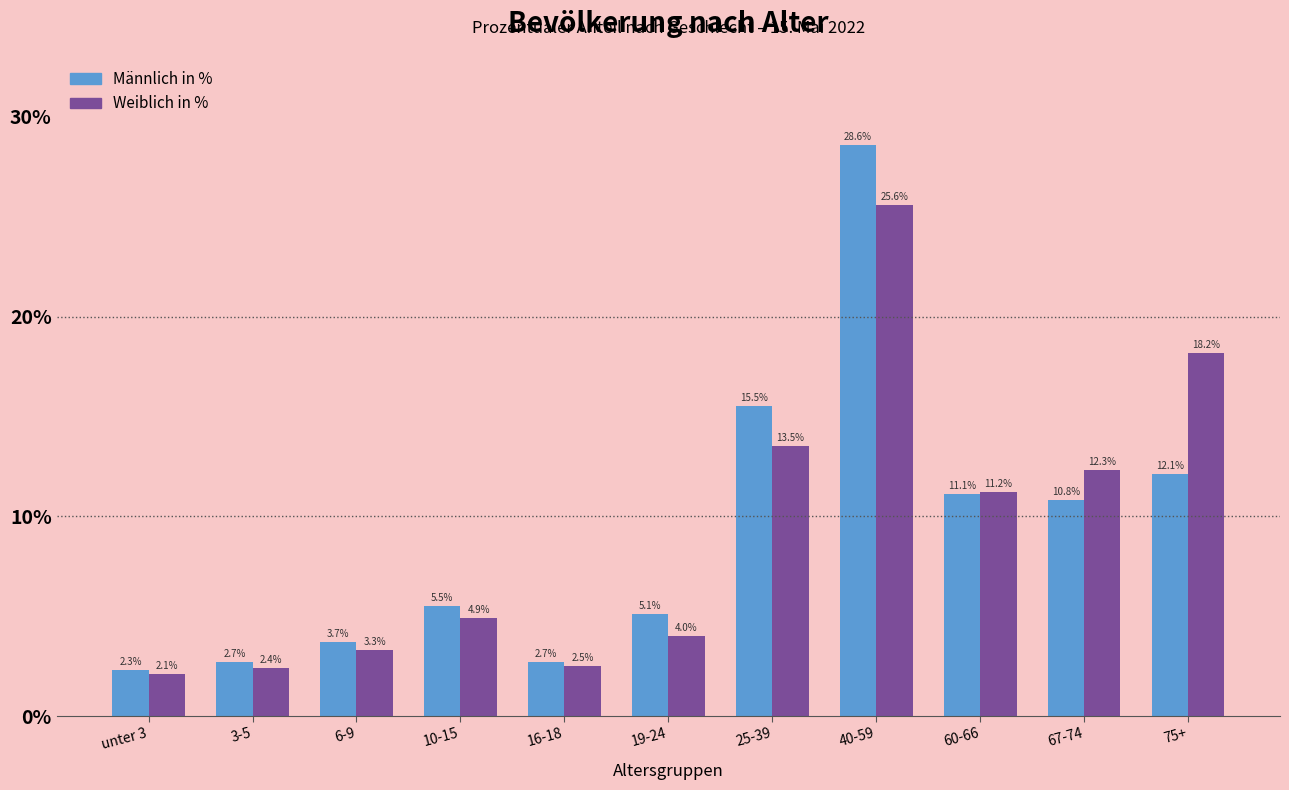

Reading left to right, transcribe all the data shown in this chart.

Männlich in %: 2.3	2.7	3.7	5.5	2.7	5.1	15.5	28.6	11.1	10.8	12.1
Weiblich in %: 2.1	2.4	3.3	4.9	2.5	4.0	13.5	25.6	11.2	12.3	18.2